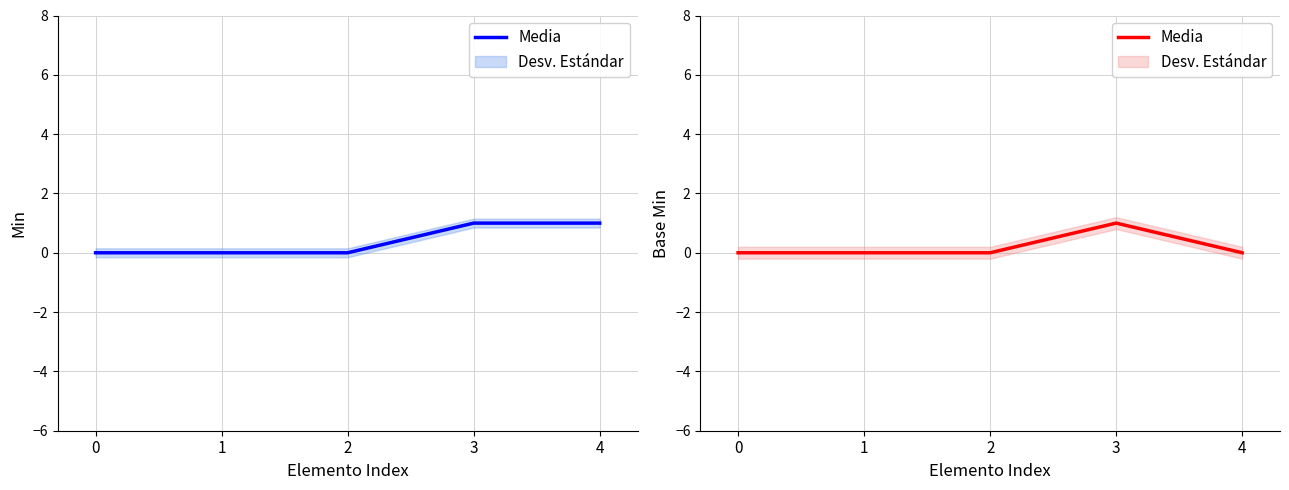

Reading right to left, extract all data points from this chart.

4=0	3=1	2=0	1=0	0=0